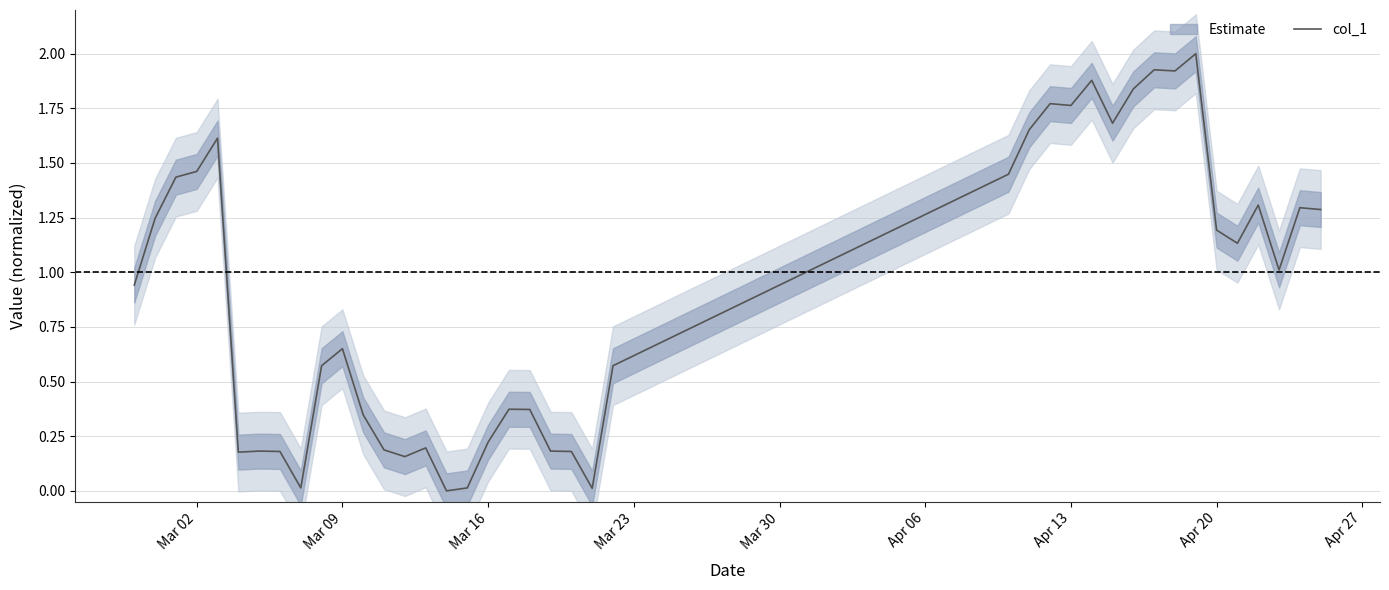

What is the highest value of the col_1 series?

2.0